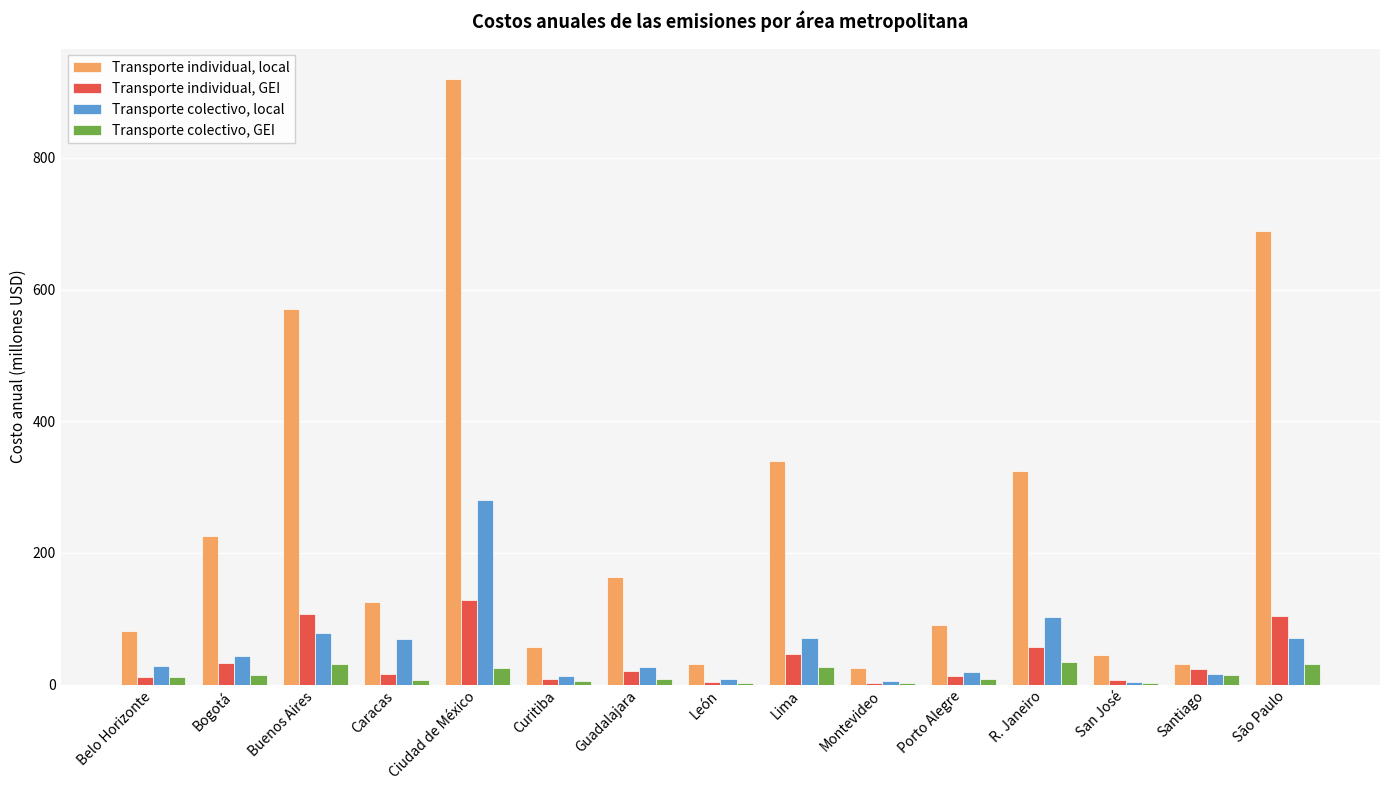

What is the maximum value shown in the chart?

920.0